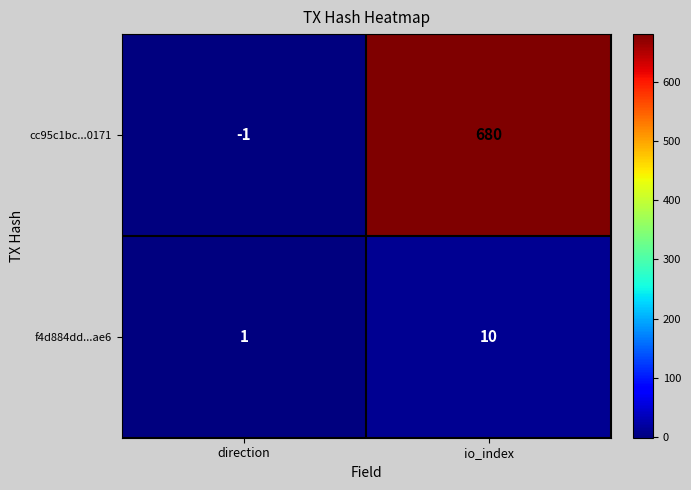

Which category has the highest value across all series?

io_index